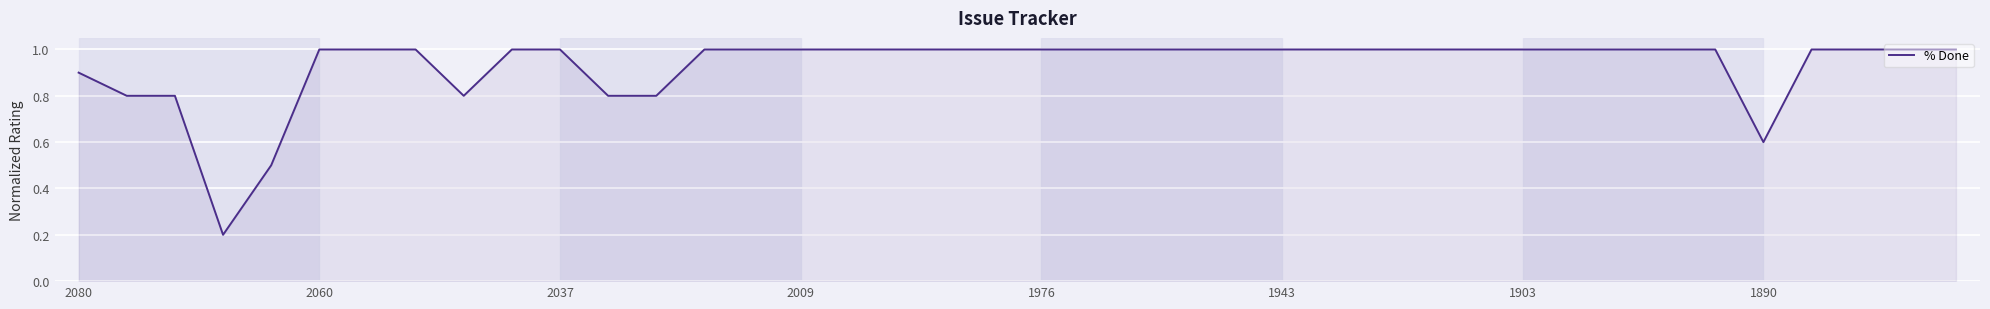

What is the difference between the maximum and minimum values?

0.8